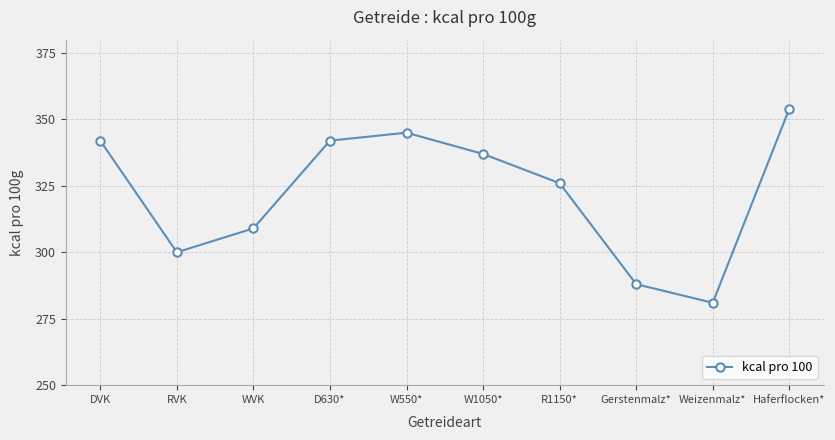

The chart shows a value of 575 at W1050*. True or false?

False